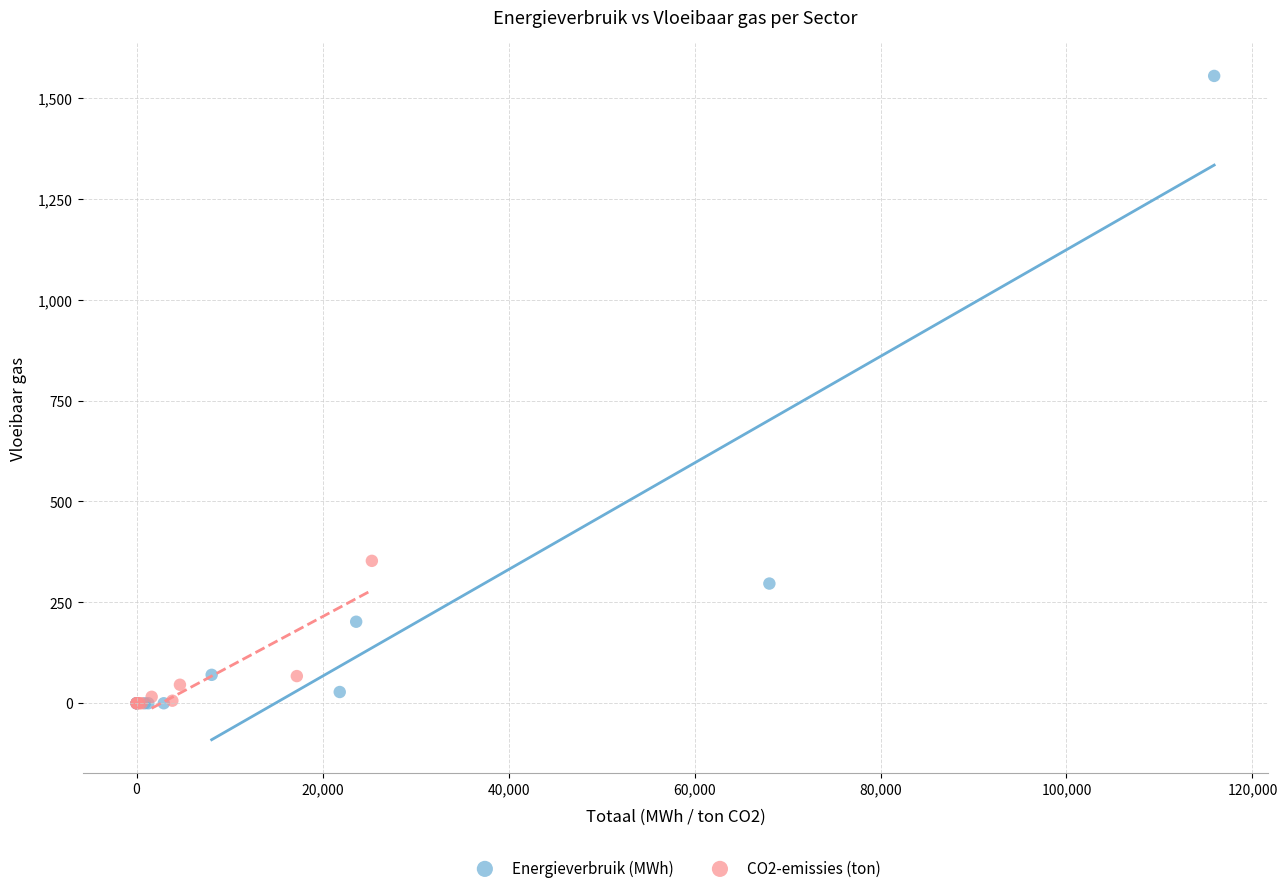

Which series reaches the maximum Y coordinate?

Energieverbruik (MWh)